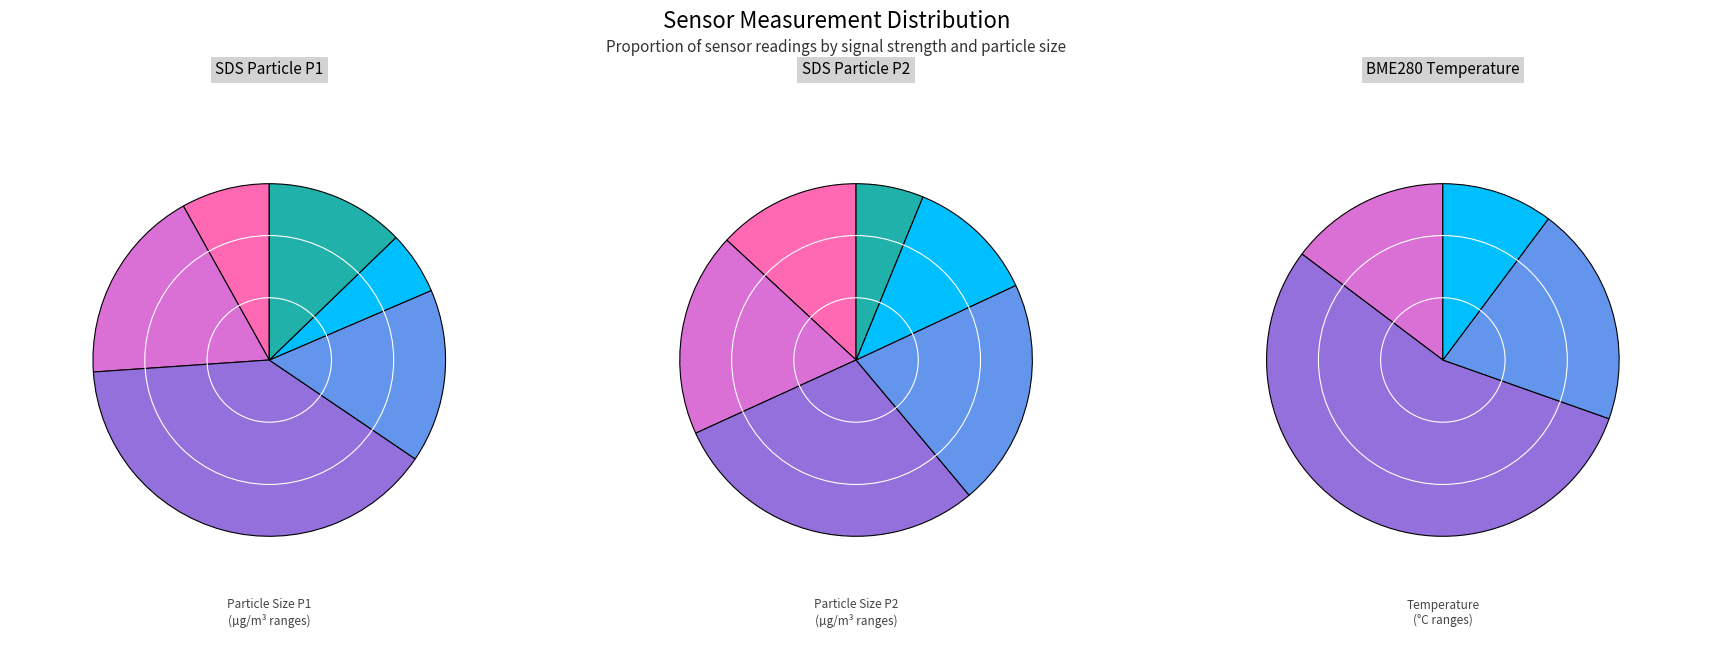

To the nearest percent, what portion does -50 represent?

5%